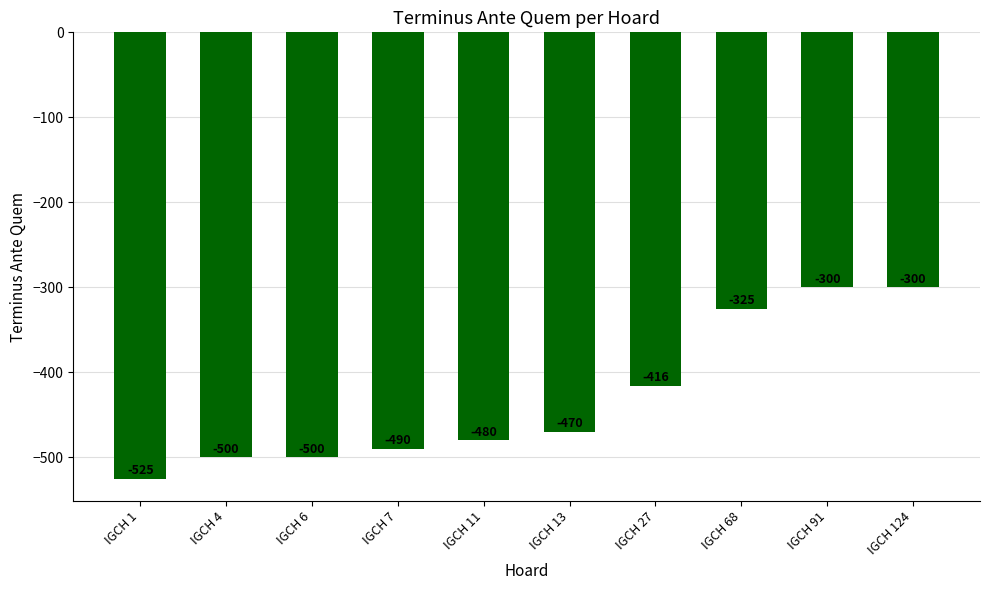

Are the bars grouped side by side (vs. stacked)?

No